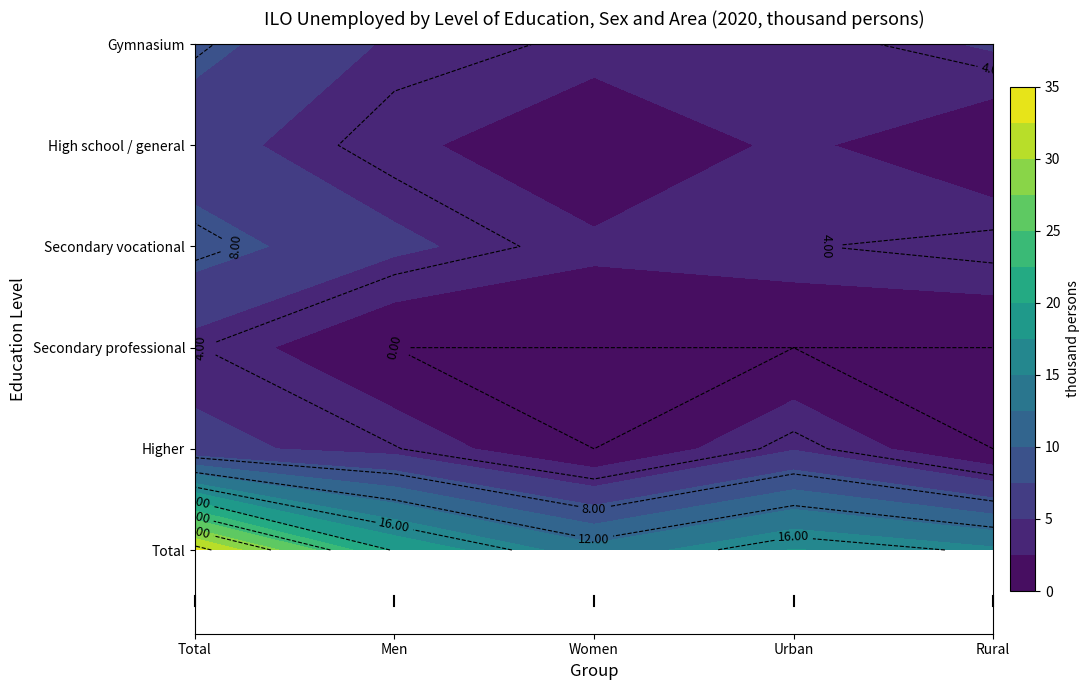

Rank the series by their maximum value, from highest to lowest.

Total, Secondary vocational, Gymnasium, High school / general, Higher, Secondary professional